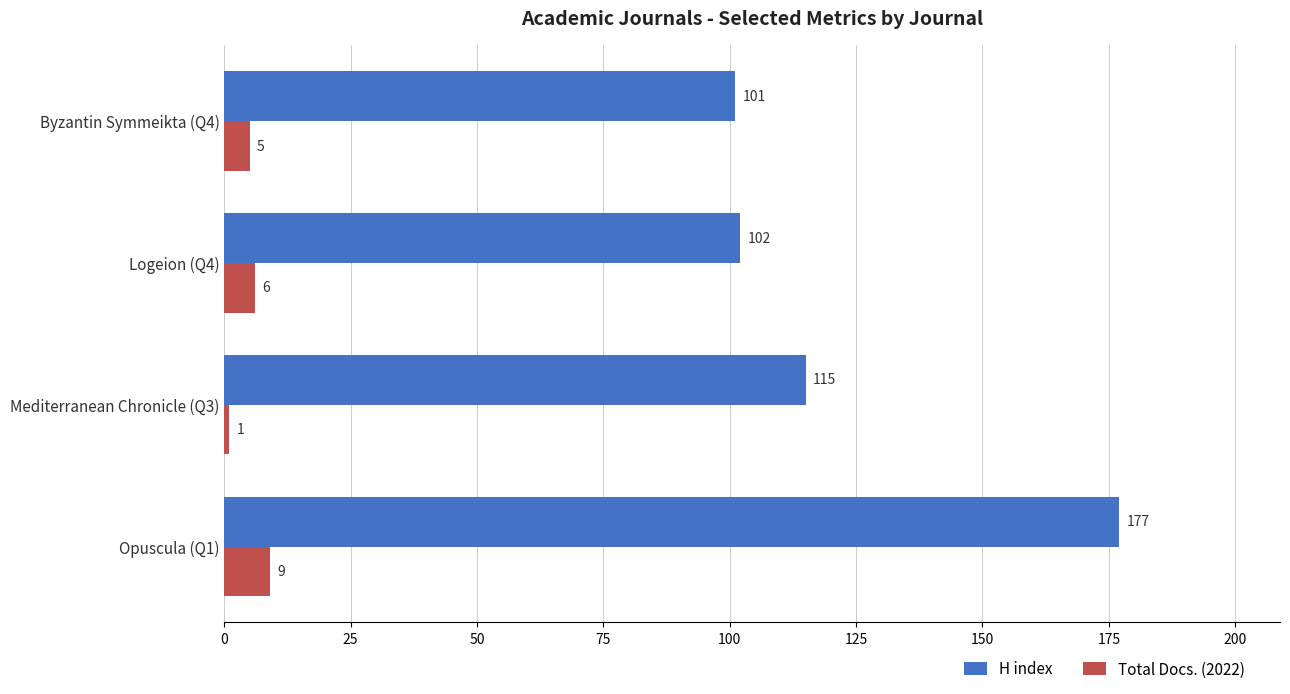

Which series has the largest range (max minus min)?

H index